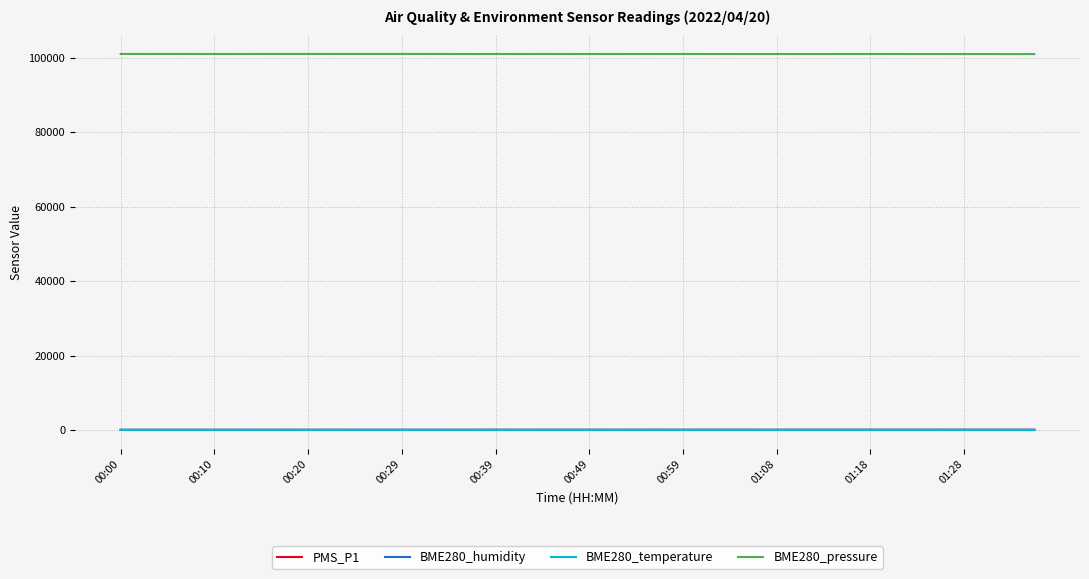

True or false: BME280_temperature and BME280_pressure intersect in this chart.

False